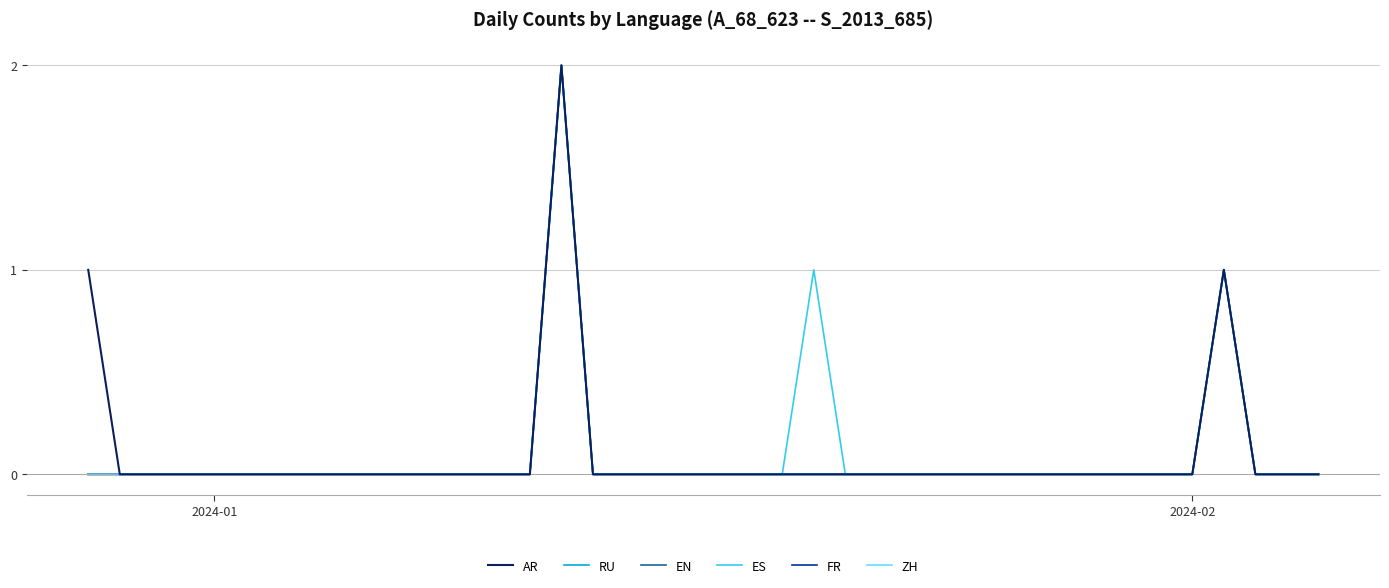

How many lines are shown in the chart?

6